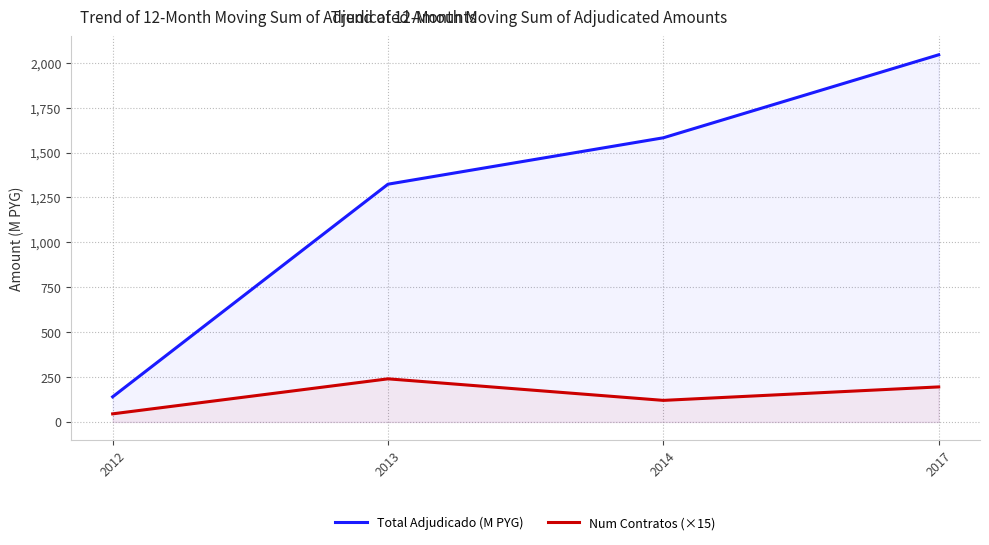

True or false: Num Contratos (×15) has a value of 240.0 at 2013.

True